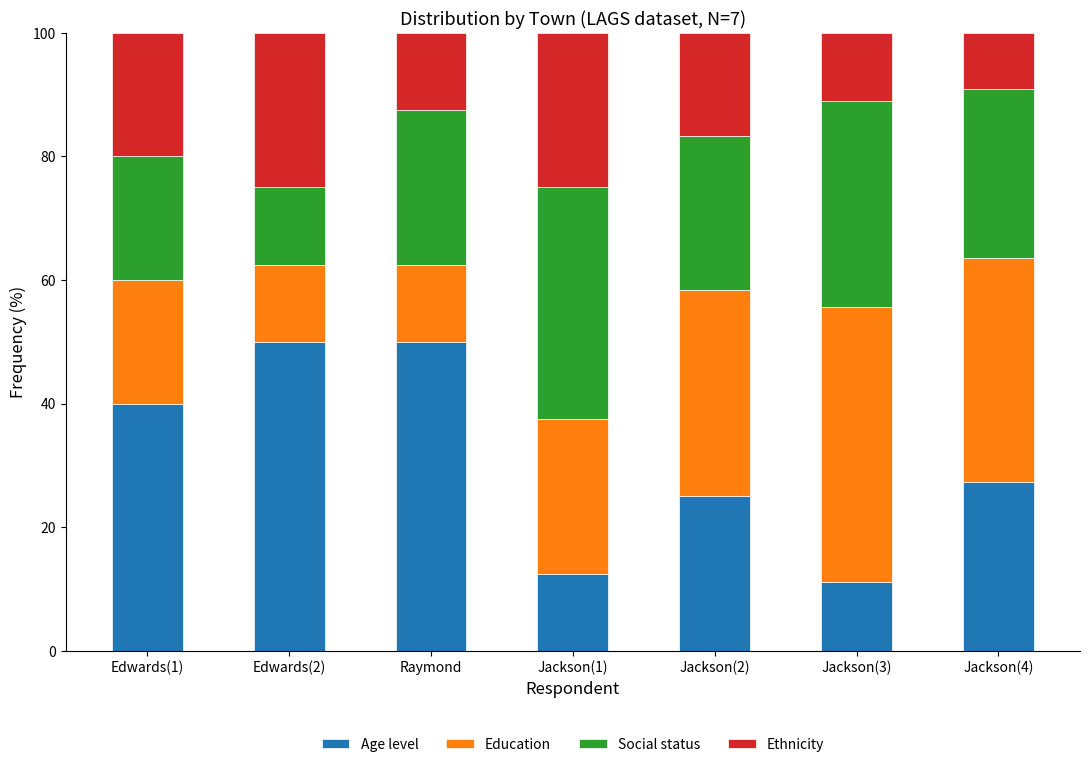

The value of Age level at Jackson(2) is 25.0. True or false?

True